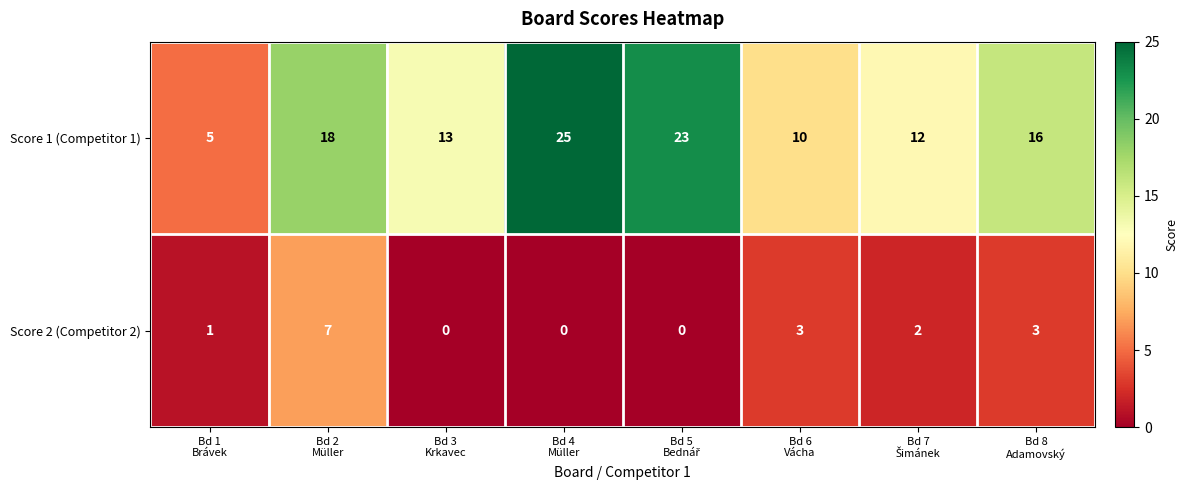

What is the difference between the maximum and minimum values in the Score 2 (Competitor 2) series?

7